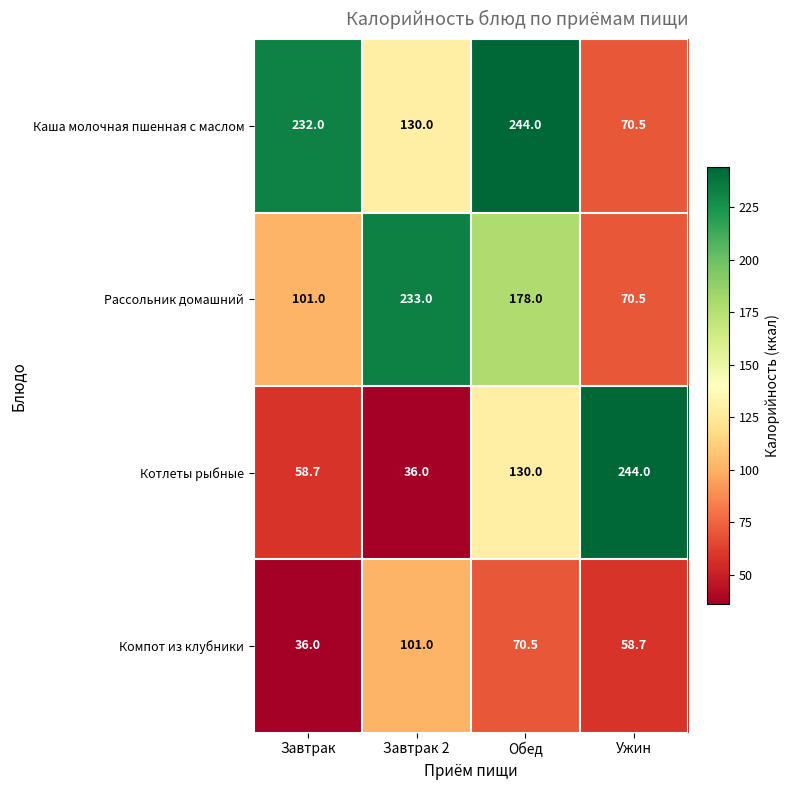

What is the spread (max minus min) of values at Завтрак?

196.0